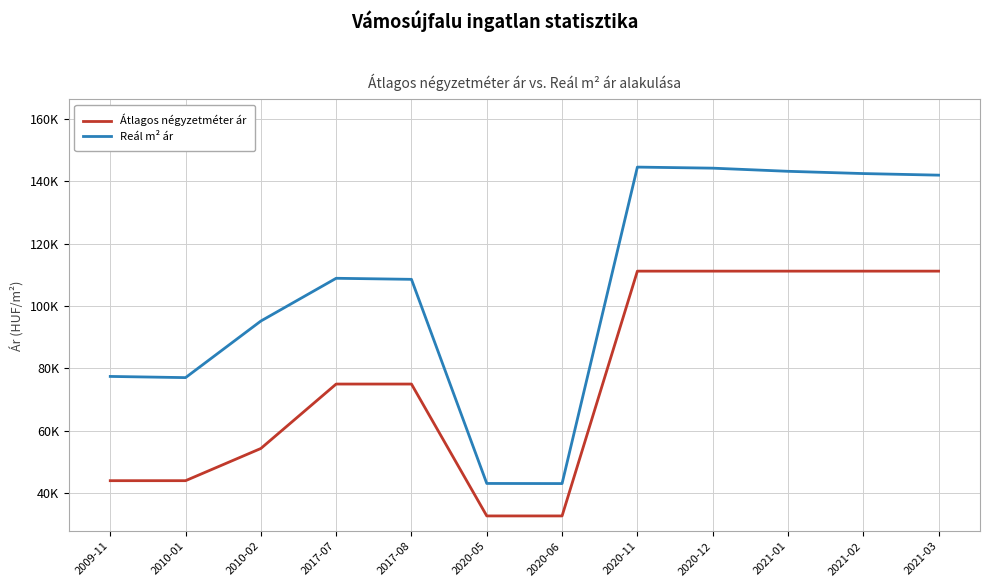

Reading left to right, list all the values displayed in this chart.

Átlagos négyzetméter ár: 2009-11=44000	2010-01=44000	2010-02=54333	2017-07=75000	2017-08=75000	2020-05=32692	2020-06=32692	2020-11=111224	2020-12=111224	2021-01=111224	2021-02=111224	2021-03=111224
Reál m² ár: 2009-11=77443	2010-01=77063	2010-02=95216	2017-07=108931	2017-08=108594	2020-05=43111	2020-06=43074	2020-11=144601	2020-12=144261	2021-01=143252	2021-02=142526	2021-03=142017